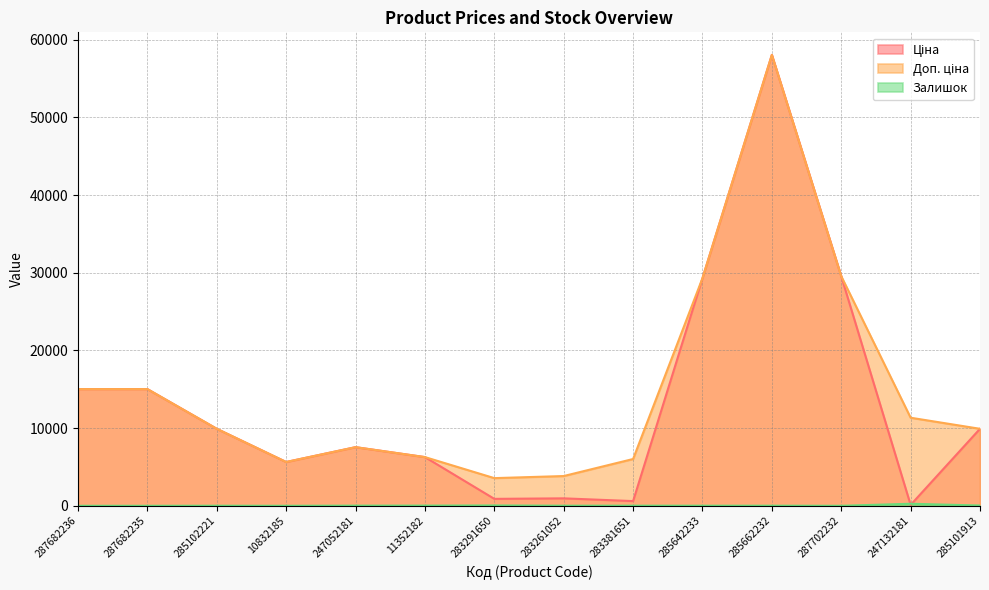

What is the value of the Ціна point at the 6th from the left?

6266.7